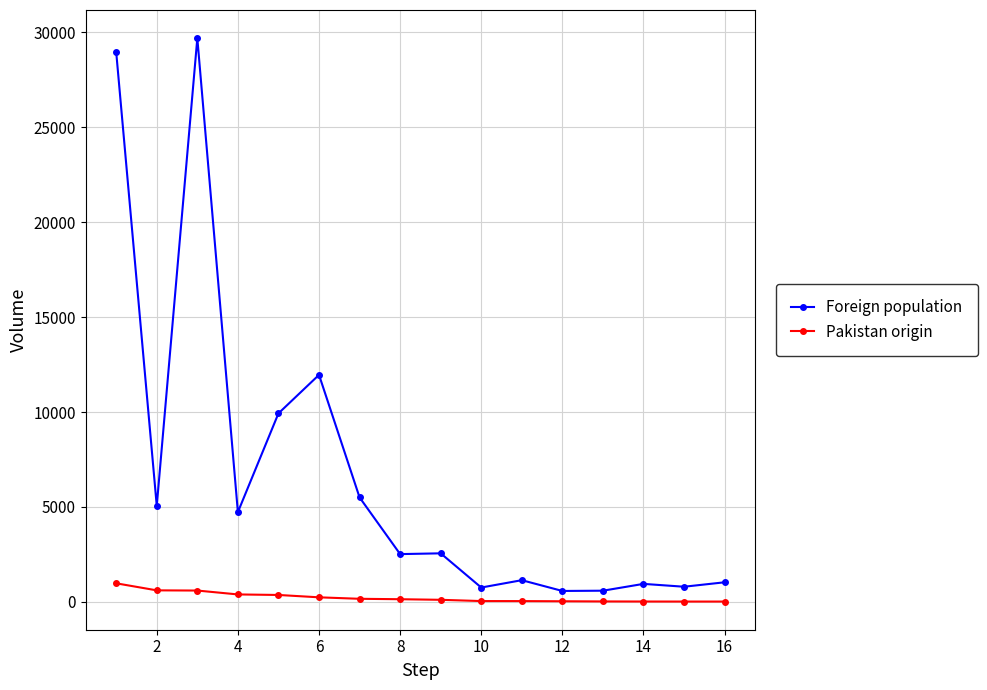

Rank the series by their maximum value, from highest to lowest.

Foreign population, Pakistan origin